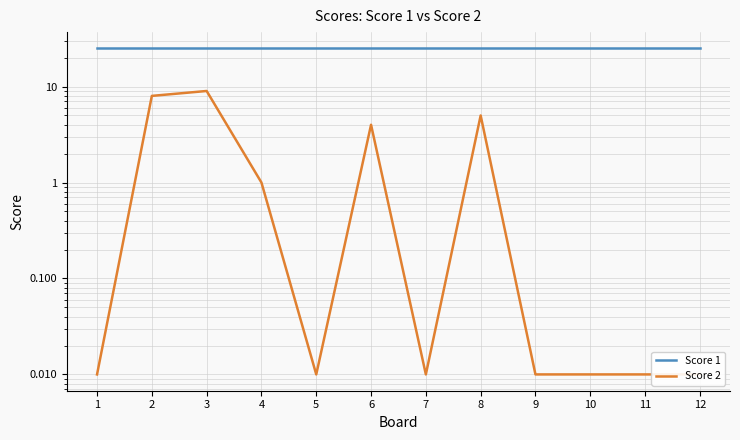

How many series are shown in this chart?

2